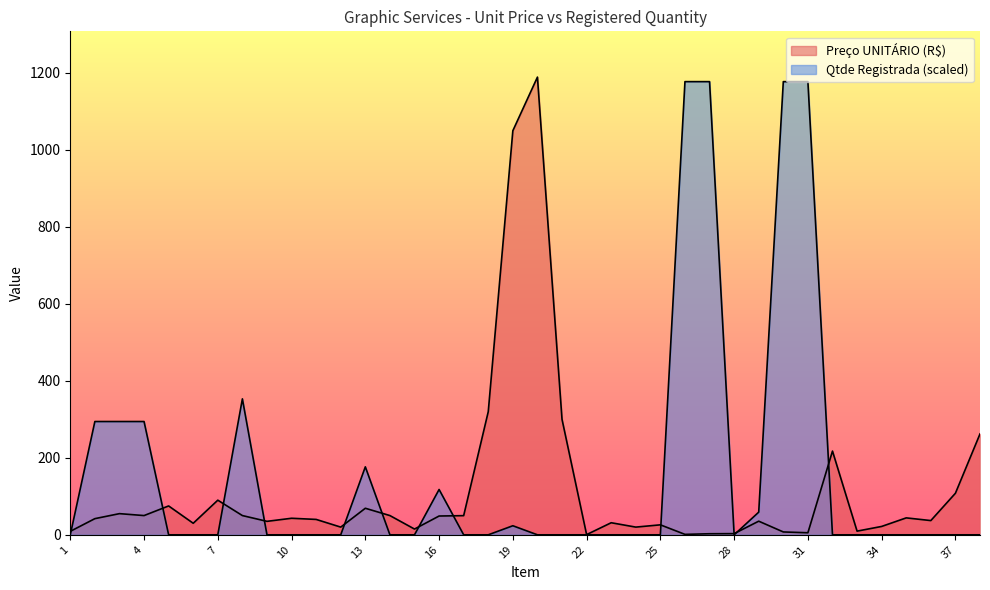

Reading left to right, list all the values displayed in this chart.

Preço UNITÁRIO (R$): 9.0	42.0	55.0	50.0	75.0	30.0	90.0	50.0	35.0	43.0	40.0	20.0	69.0	50.0	15.0	48.8	49.8	320.0	1050.0	1189.3	300.0	0.5	31.4	20.0	25.9	1.1	2.8	3.1	35.4	7.4	5.3	217.6	9.6	21.8	44.0	37.0	108.0	262.2
Qtde Registrada: 0.0	294.4	294.4	294.4	0.0	0.0	0.0	353.2	0.0	0.0	0.0	0.0	176.6	0.0	0.0	117.7	0.0	0.0	23.5	0.0	0.0	0.0	0.0	0.0	0.0	1177.5	1177.5	0.0	58.9	1177.5	1177.5	0.0	0.0	0.0	0.0	0.0	0.0	0.0